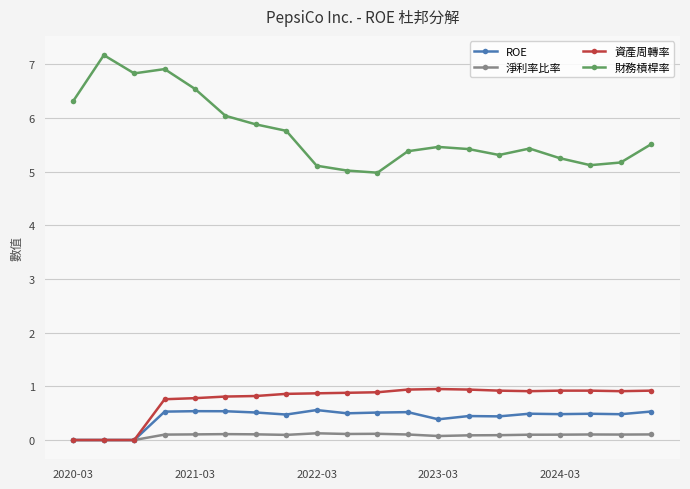

True or false: 財務槓桿率 and 資產周轉率 cross at least once.

False